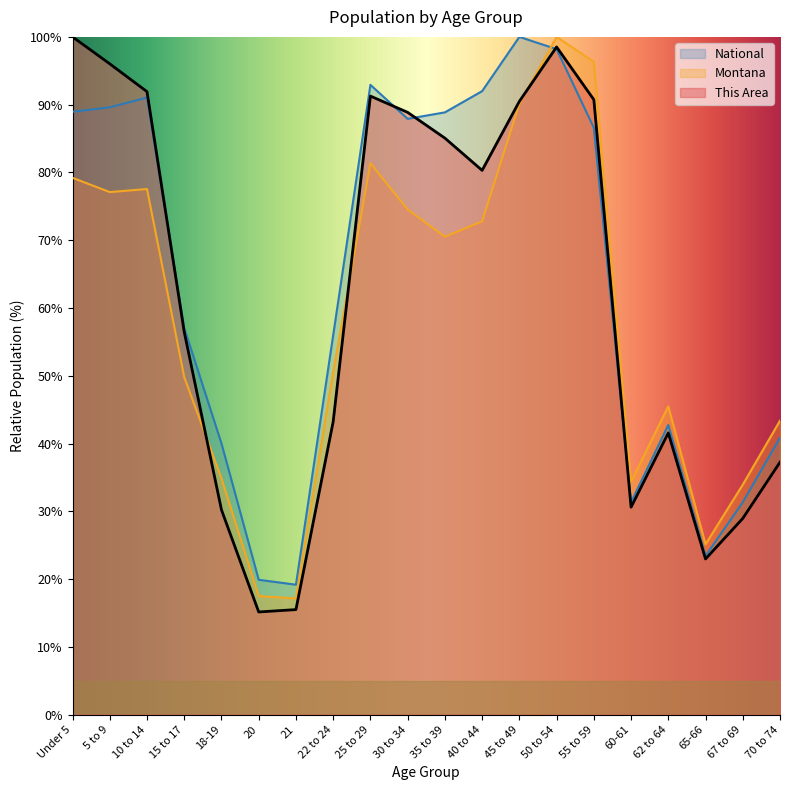

Does the chart have visible grid lines?

No